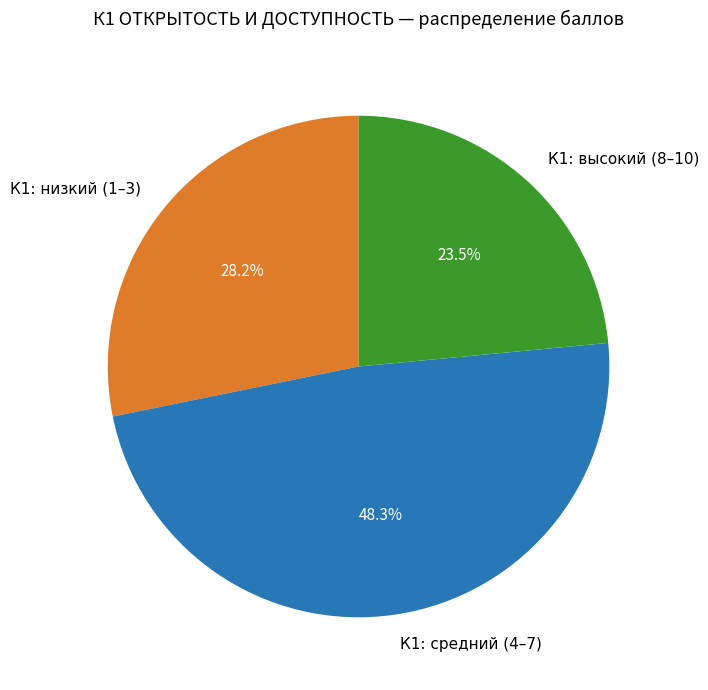

Which slice is the largest?

К1: средний (4–7)